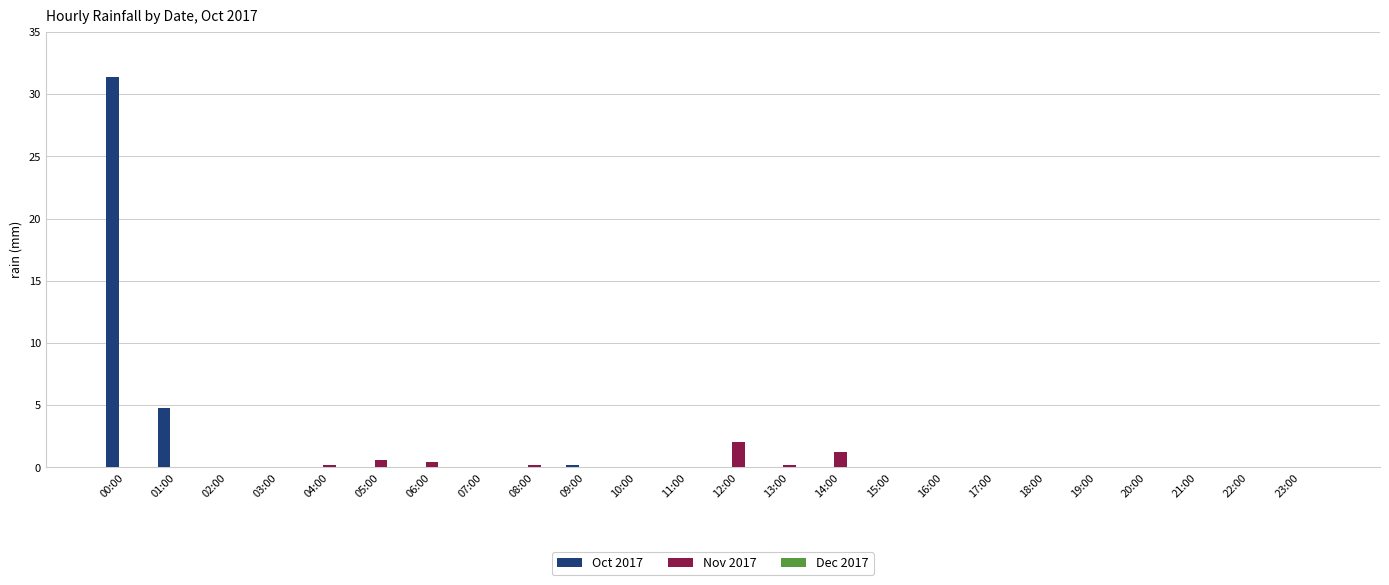

What is the sum of all Oct 2017 values?

36.4